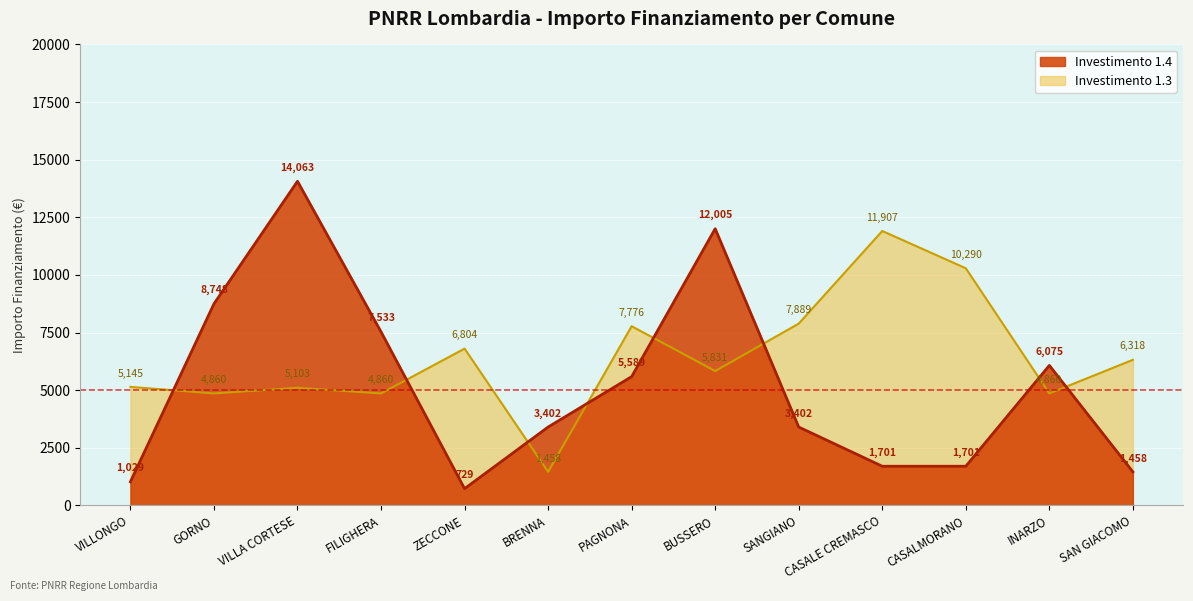

At which category is the sum across all series the highest?

VILLA CORTESE